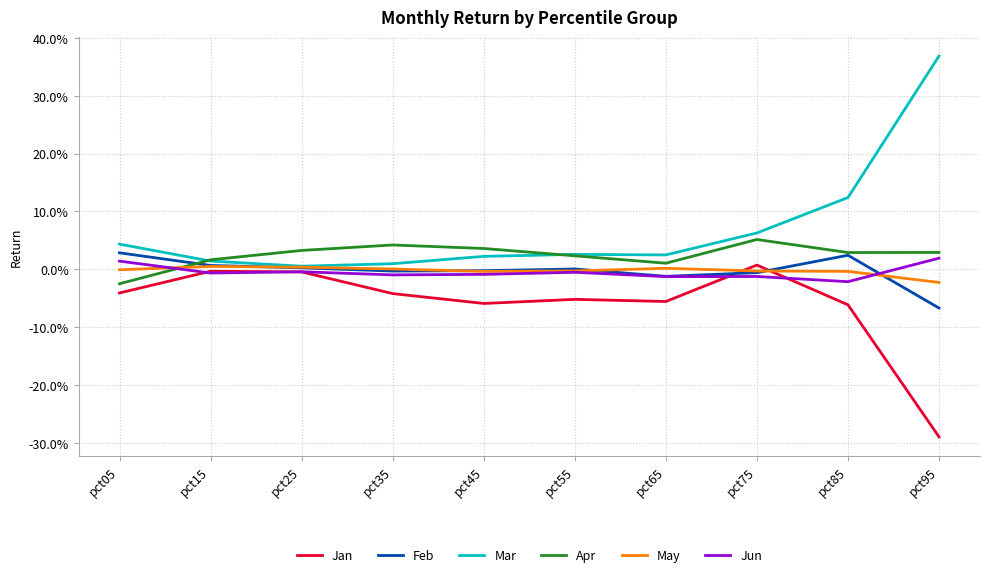

Rank the categories by May value from lowest to highest.

pct95, pct45, pct85, pct75, pct55, pct05, pct35, pct65, pct25, pct15